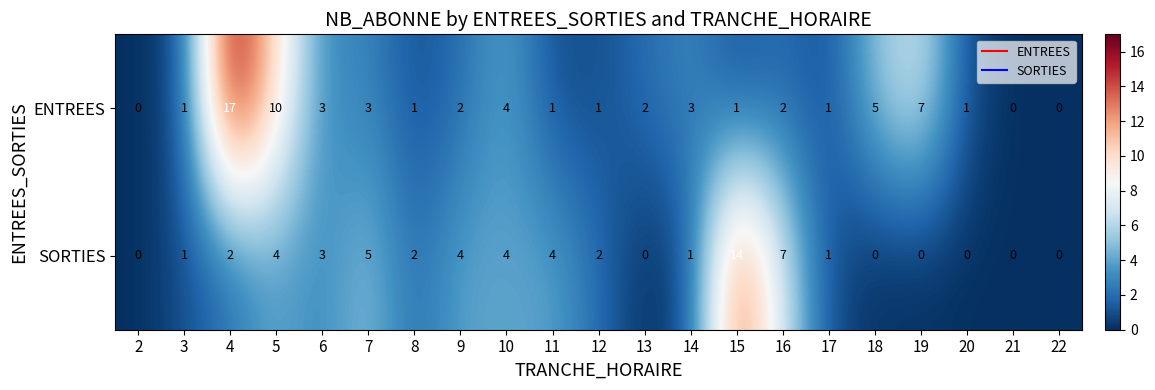

The ENTREES series shows 3 at 18. True or false?

False